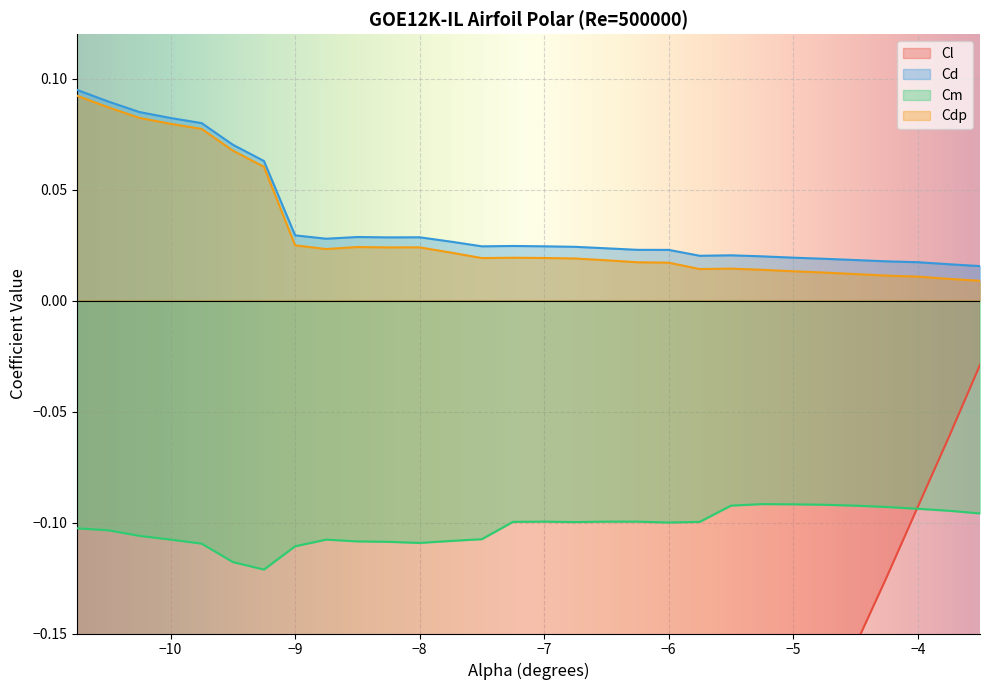

What position from the right is -10.0?

27